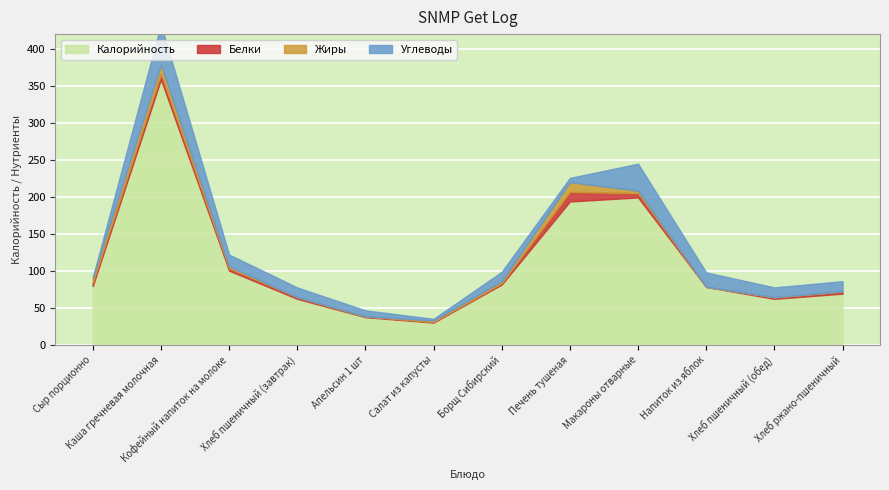

What is the approximate value of Белки at Каша гречневая молочная?

7.3